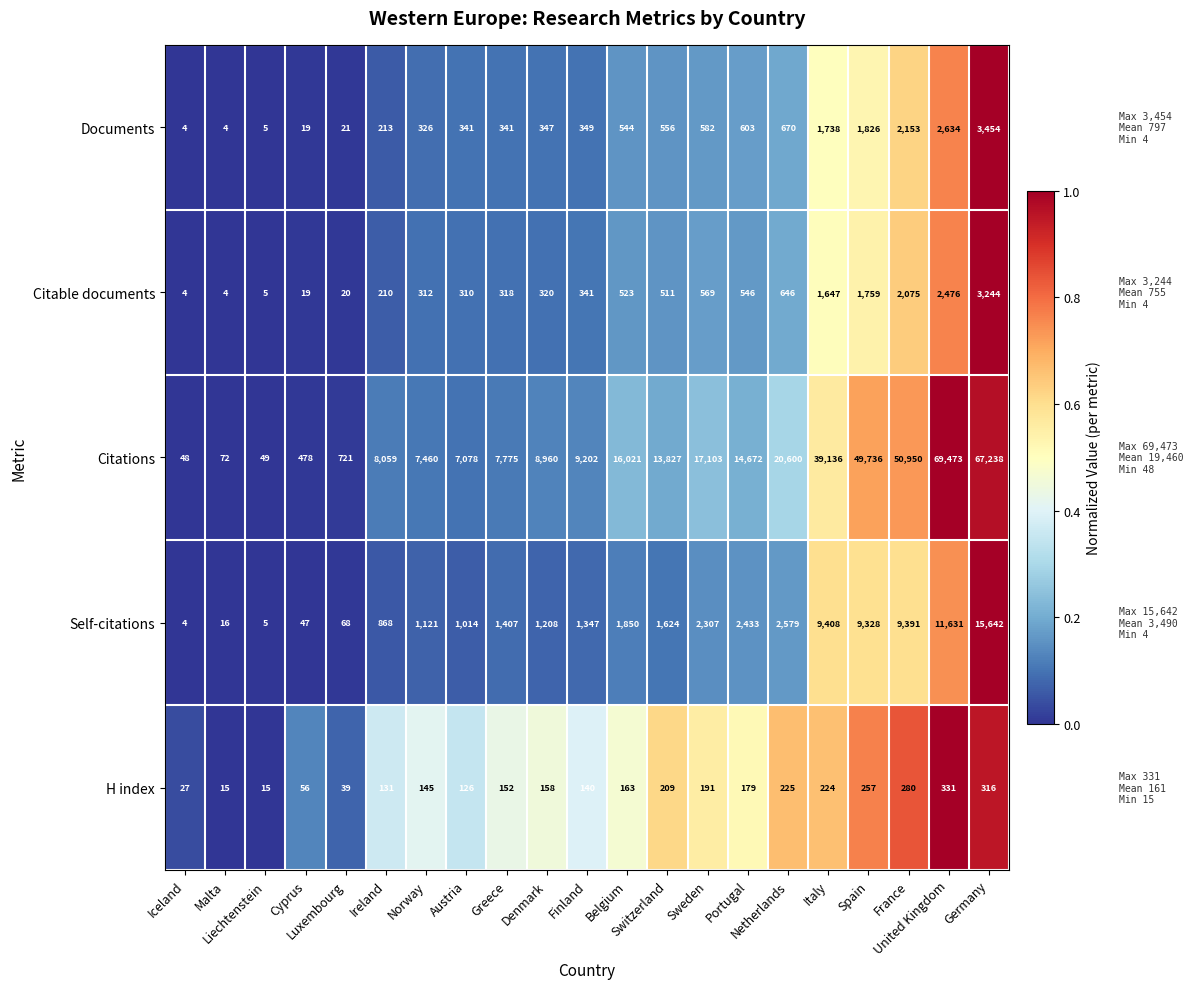

List the series in order of their peak value, highest first.

Citations, Self-citations, Documents, Citable documents, H index